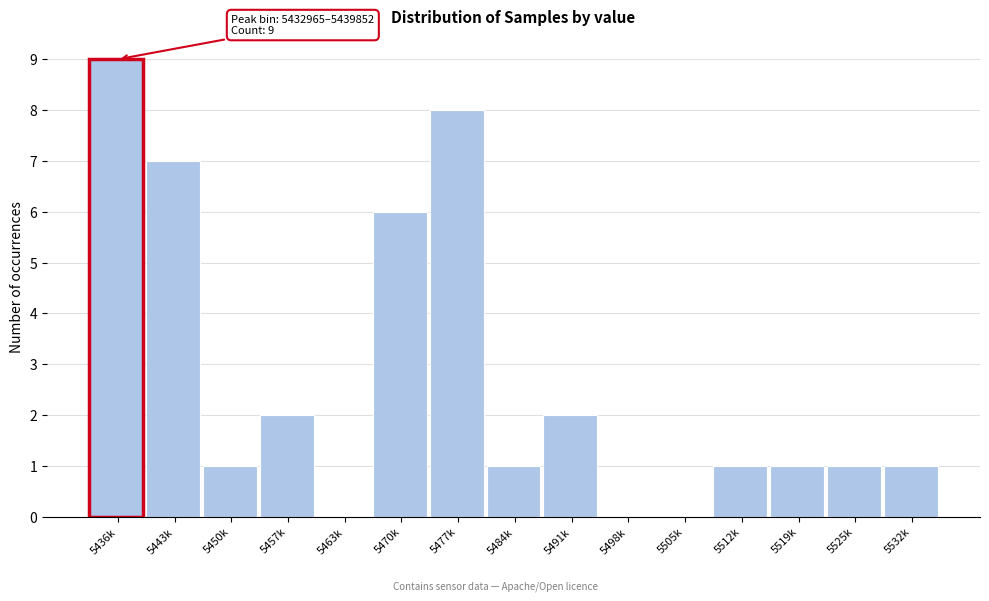

Reading left to right, list all the values displayed in this chart.

5436k=9	5443k=7	5450k=1	5457k=2	5463k=0	5470k=6	5477k=8	5484k=1	5491k=2	5498k=0	5505k=0	5512k=1	5519k=1	5525k=1	5532k=1